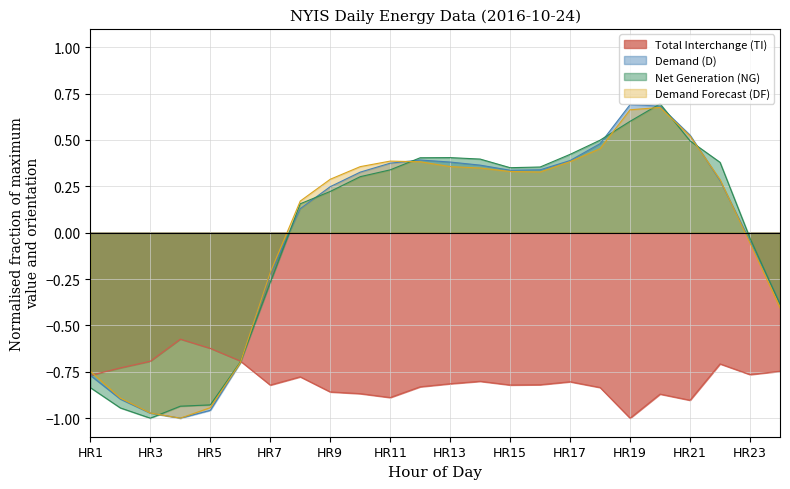

What is the maximum value shown in the chart?

0.7